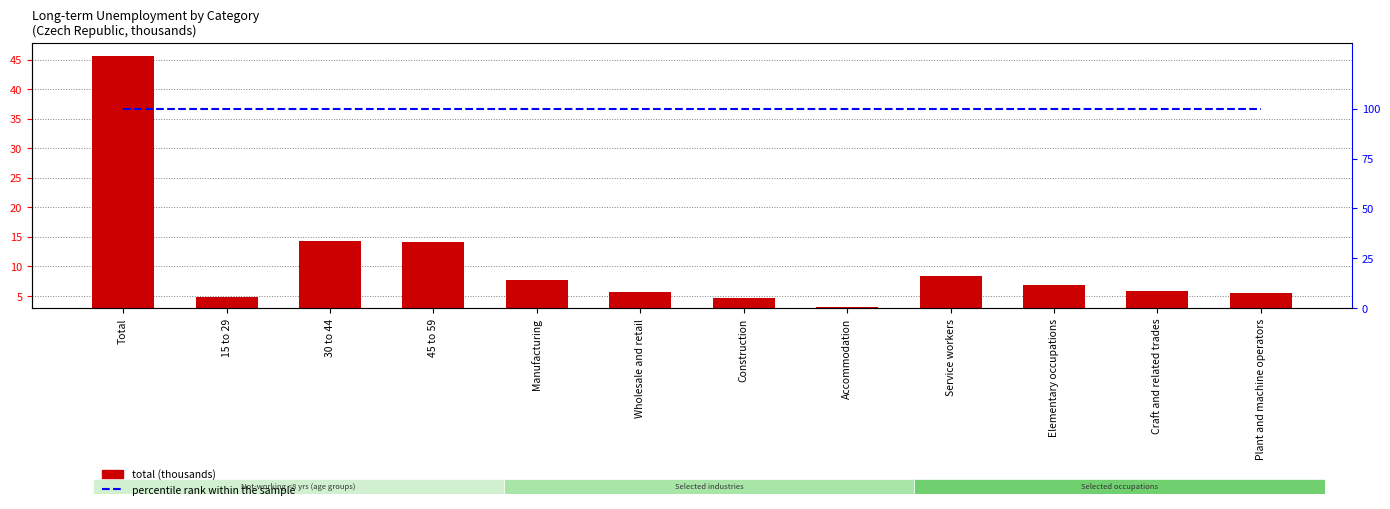

What position from the left is Construction?

7